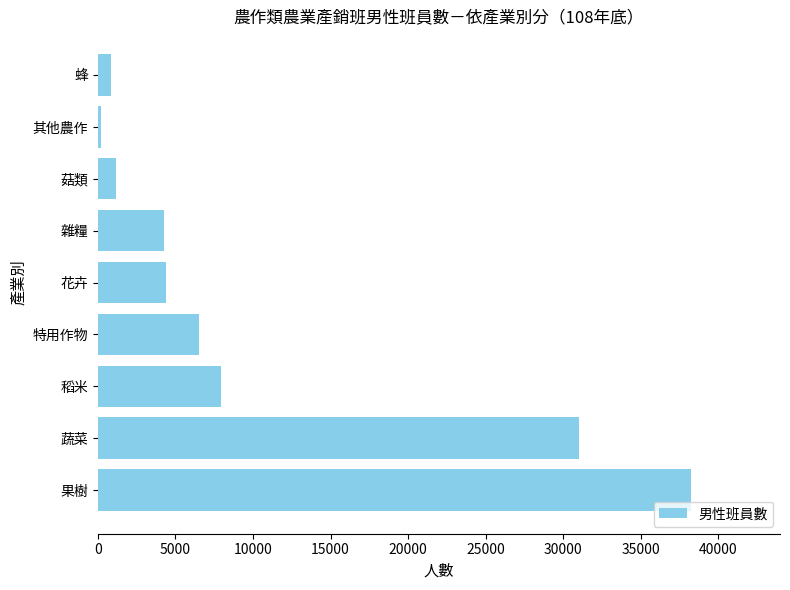

What is the maximum value shown in the chart?

38232